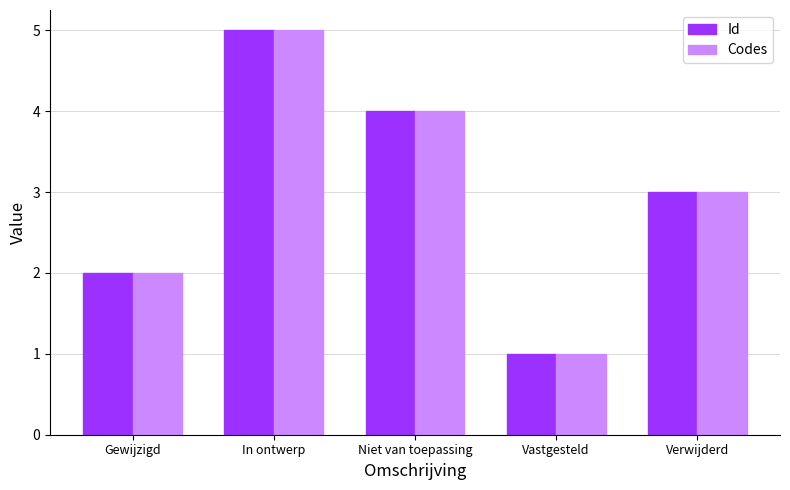

Reading left to right, extract all data points from this chart.

Id: 2	5	4	1	3
Codes: 2	5	4	1	3